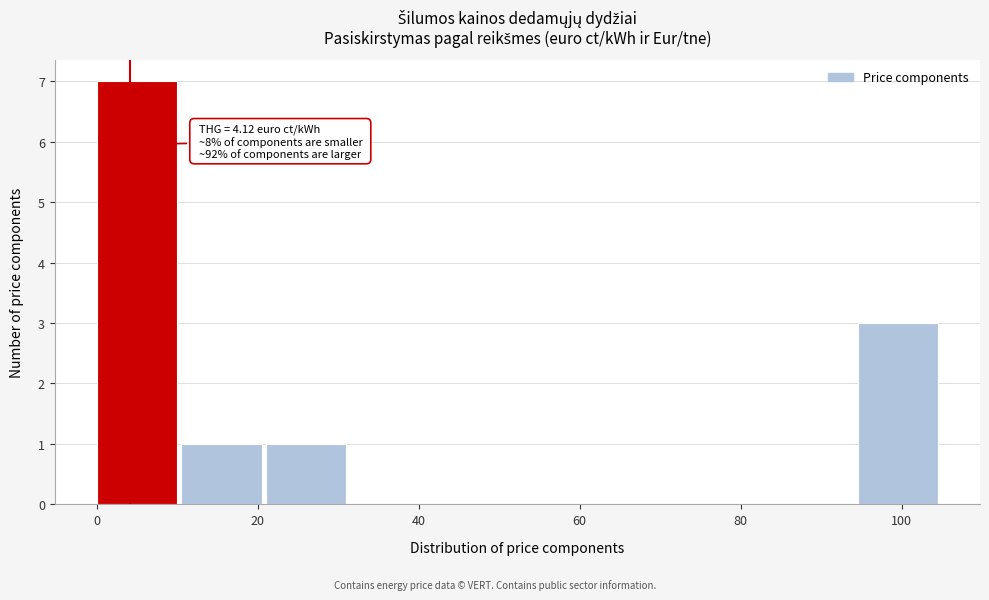

Which range on the x-axis has the tallest bar?

0 to 10